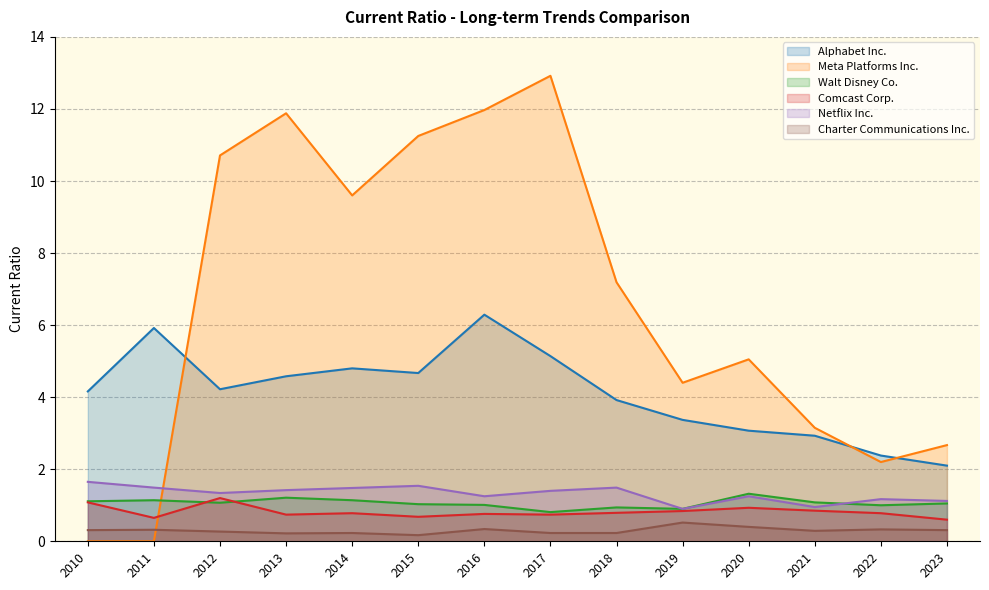

Read the Meta Platforms Inc. value at 2014.

9.6